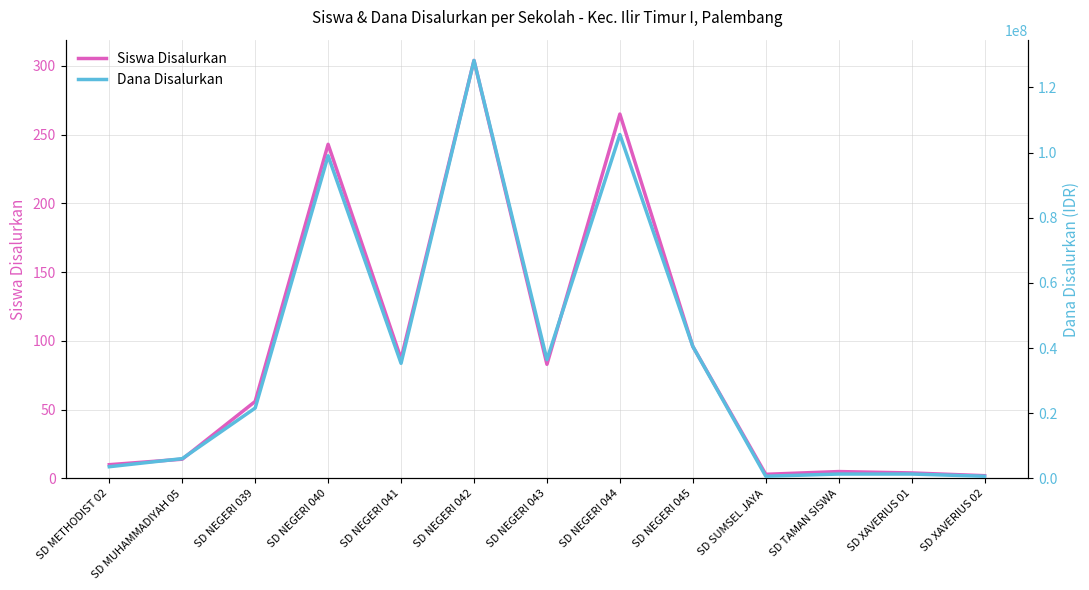

Count the number of categories in the chart.

13